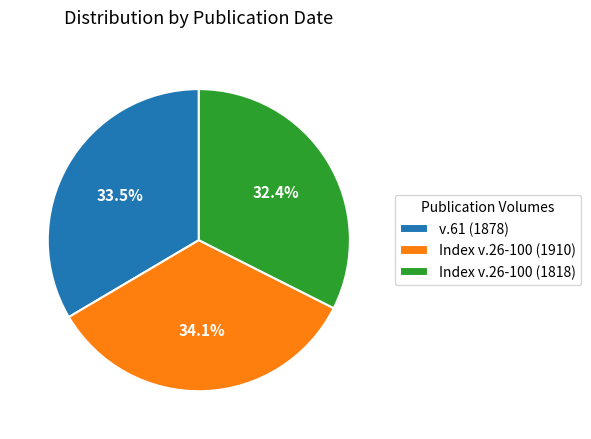

What is the ratio of the value at Index v.26-100 (1910) to the value at v.61 (1878)?

1.0